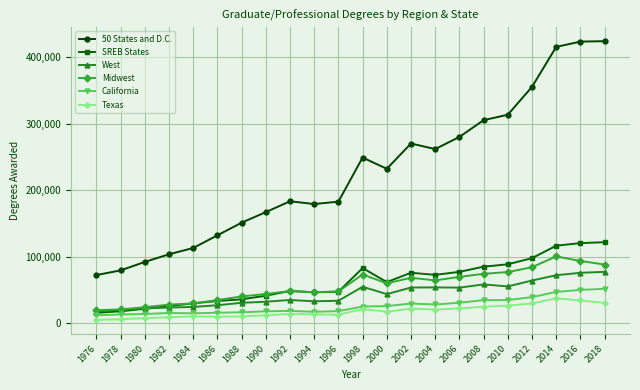

Count the number of data series in this chart.

6